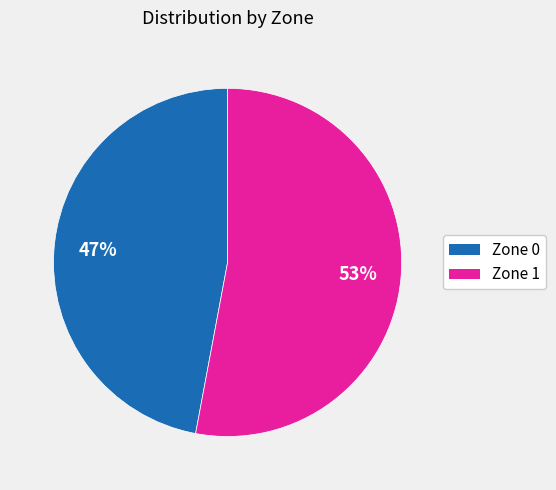

To the nearest percent, what portion does Zone 0 represent?

47%